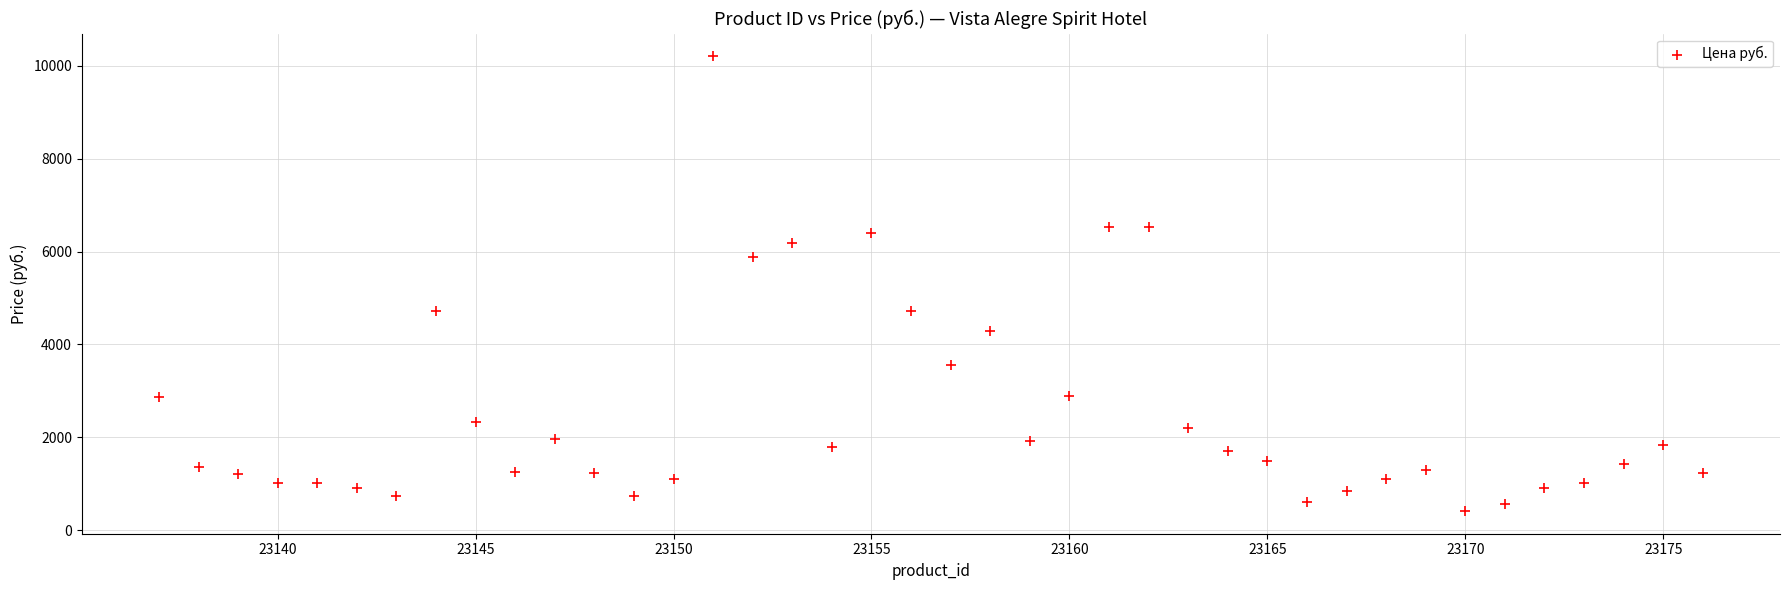

What is the range of X values (max minus min)?

39